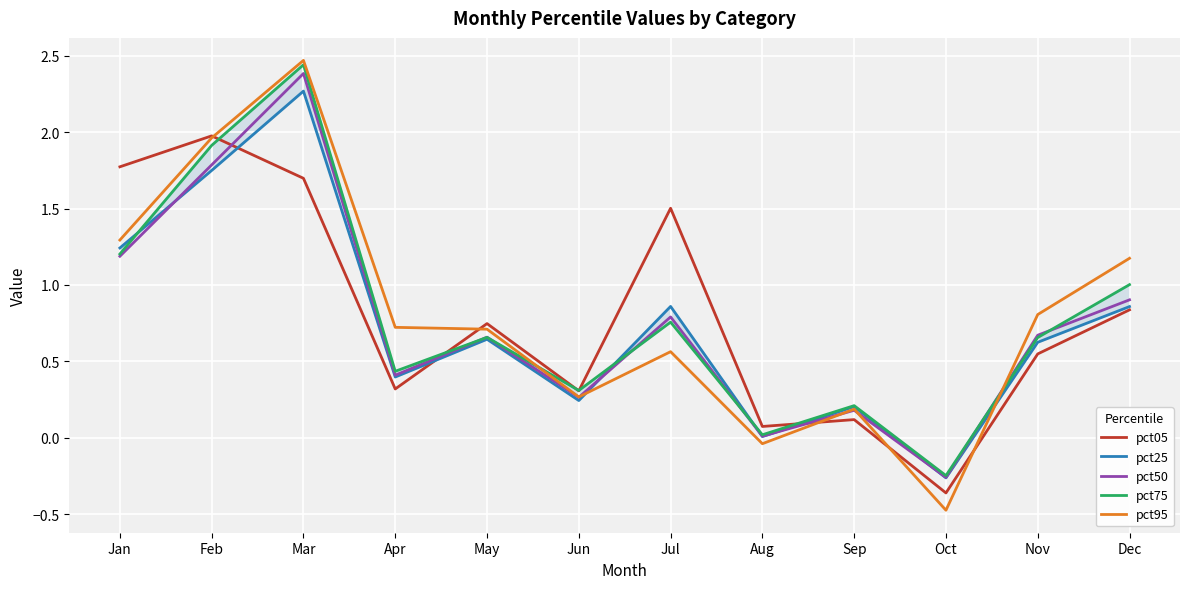

At Aug, list the series in order from smallest to largest.

pct95, pct25, pct50, pct75, pct05